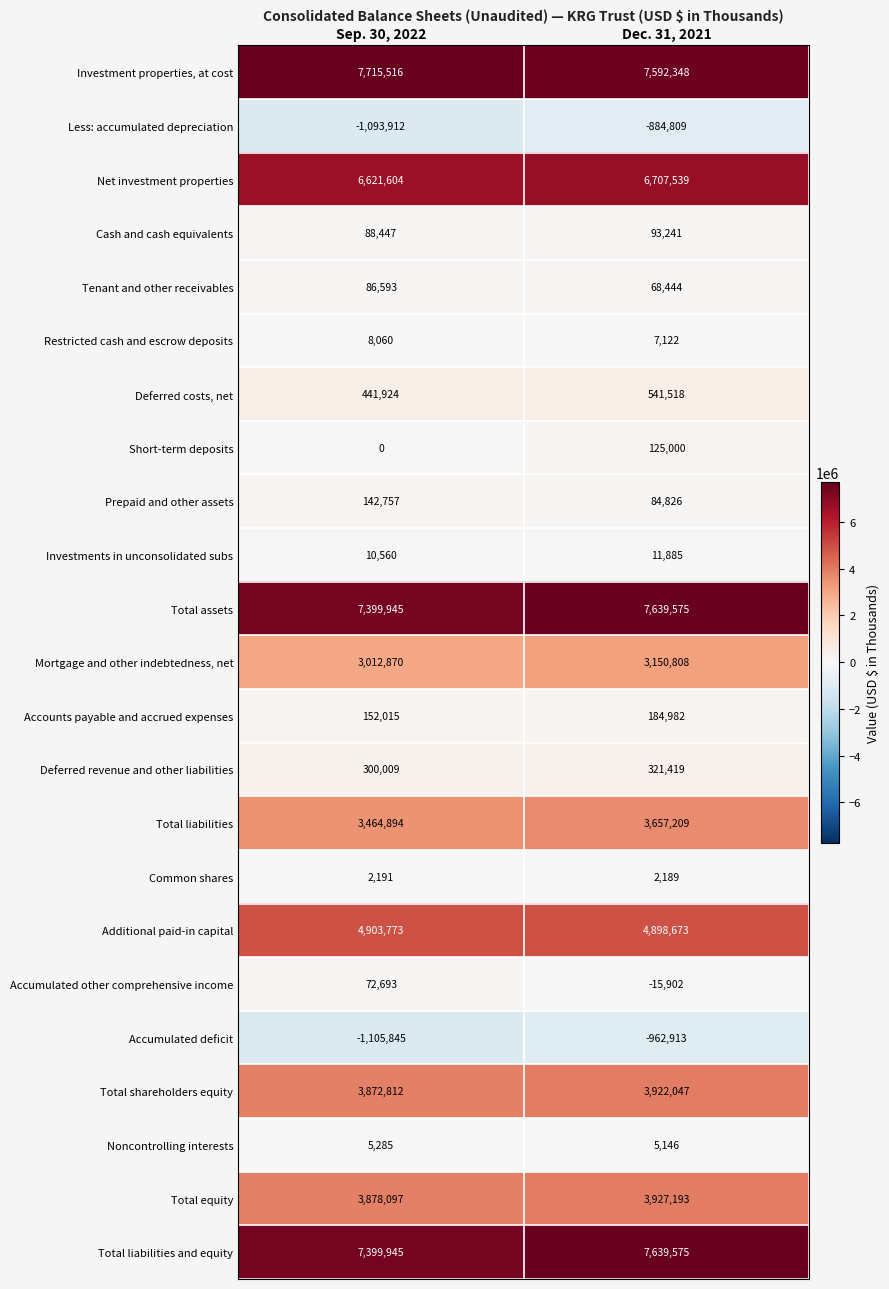

What is the sum of all Restricted cash and escrow deposits values?

15182